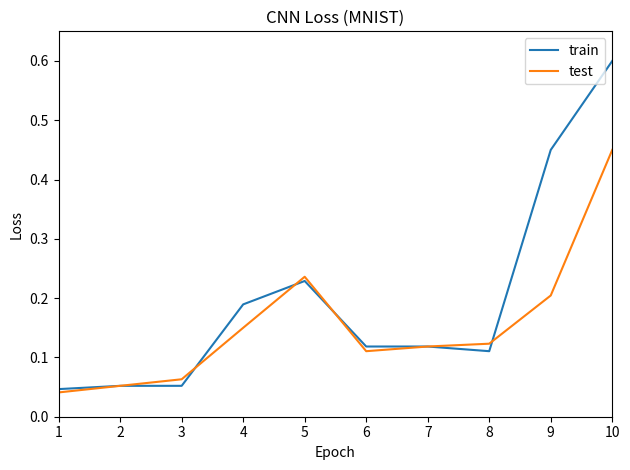

Rank the series at 9 from highest to lowest value.

train, test